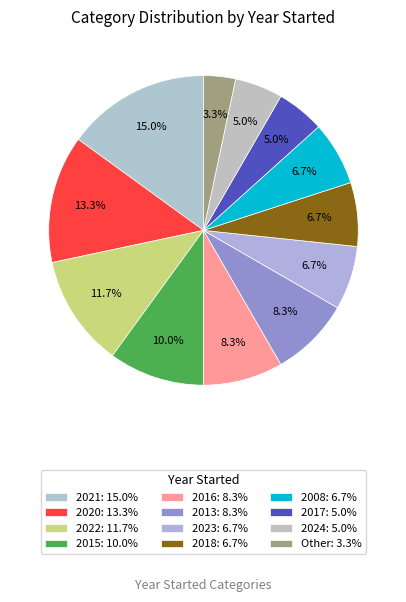

Count the number of slices in the pie.

12